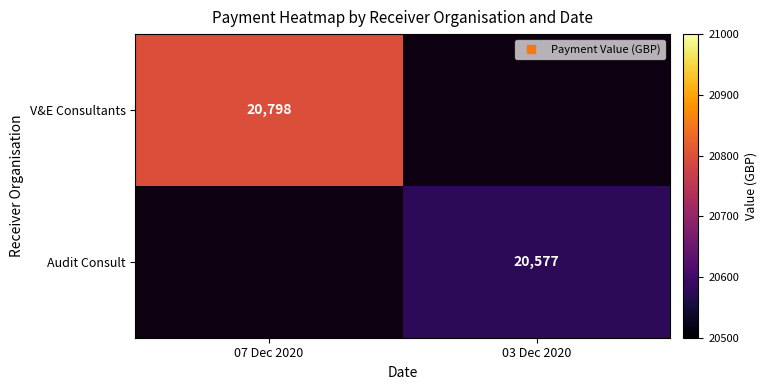

Count the number of data series in this chart.

2